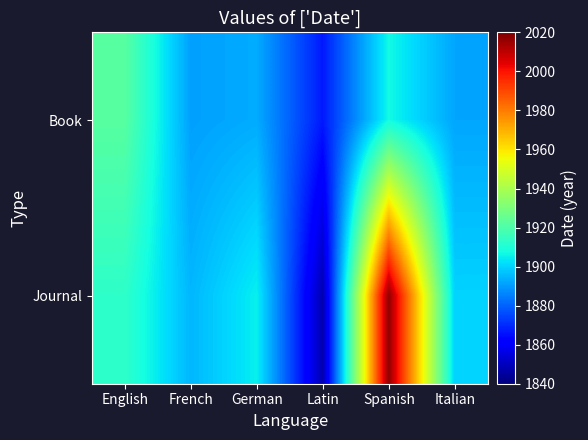

Rank the series by their average value, from highest to lowest.

Journal, Book